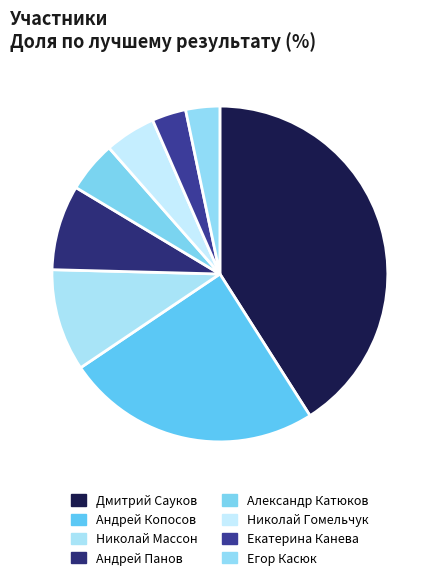

To the nearest percent, what portion does Дмитрий Сауков represent?

41%